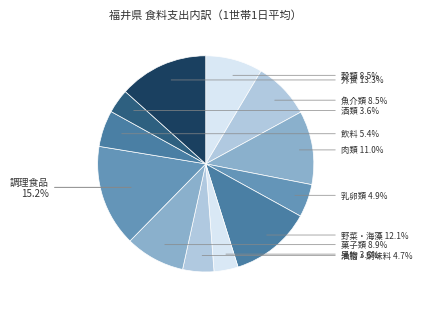

Which slice is the smallest?

果物